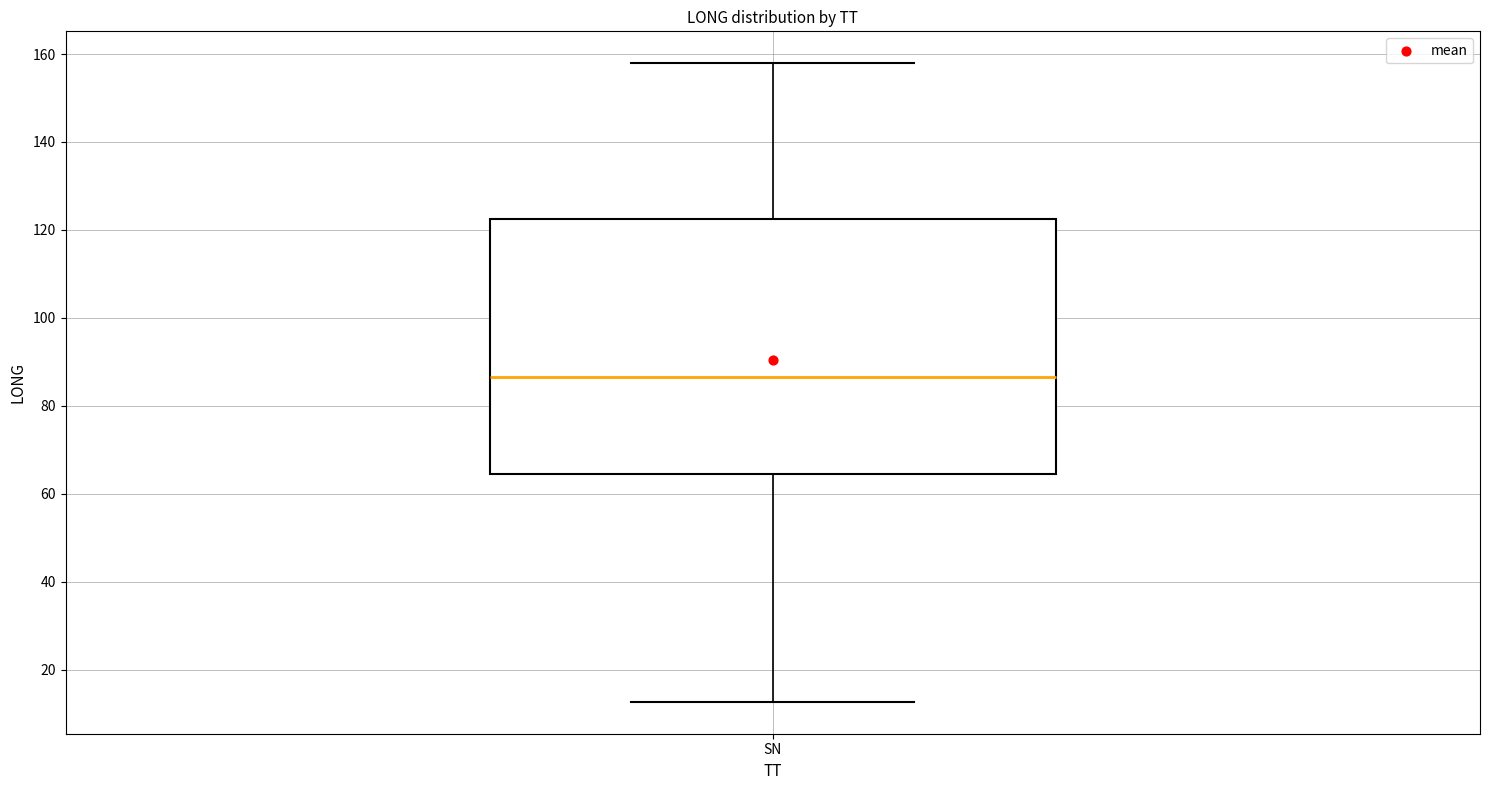

Read this box plot against the y-axis: the position of the median line, the range covered by the box, and the ends of both whiskers. The values are not printed on the chart, so give them approximately, as read against the axis.

median 86, box 64 to 122, whiskers 12 to 158